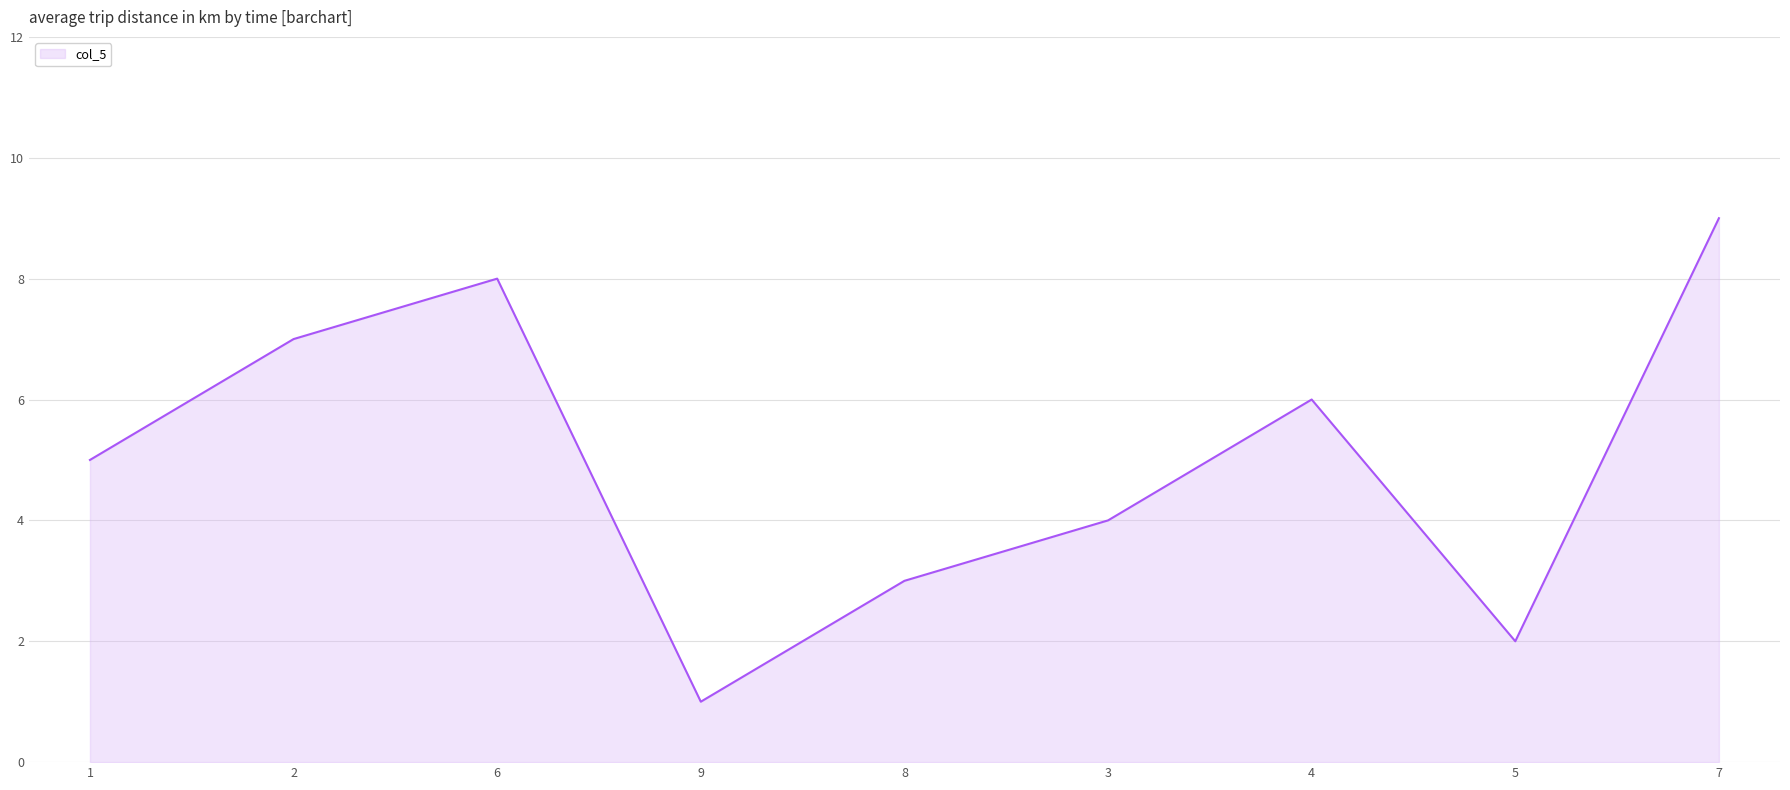

Count the number of categories in the chart.

9